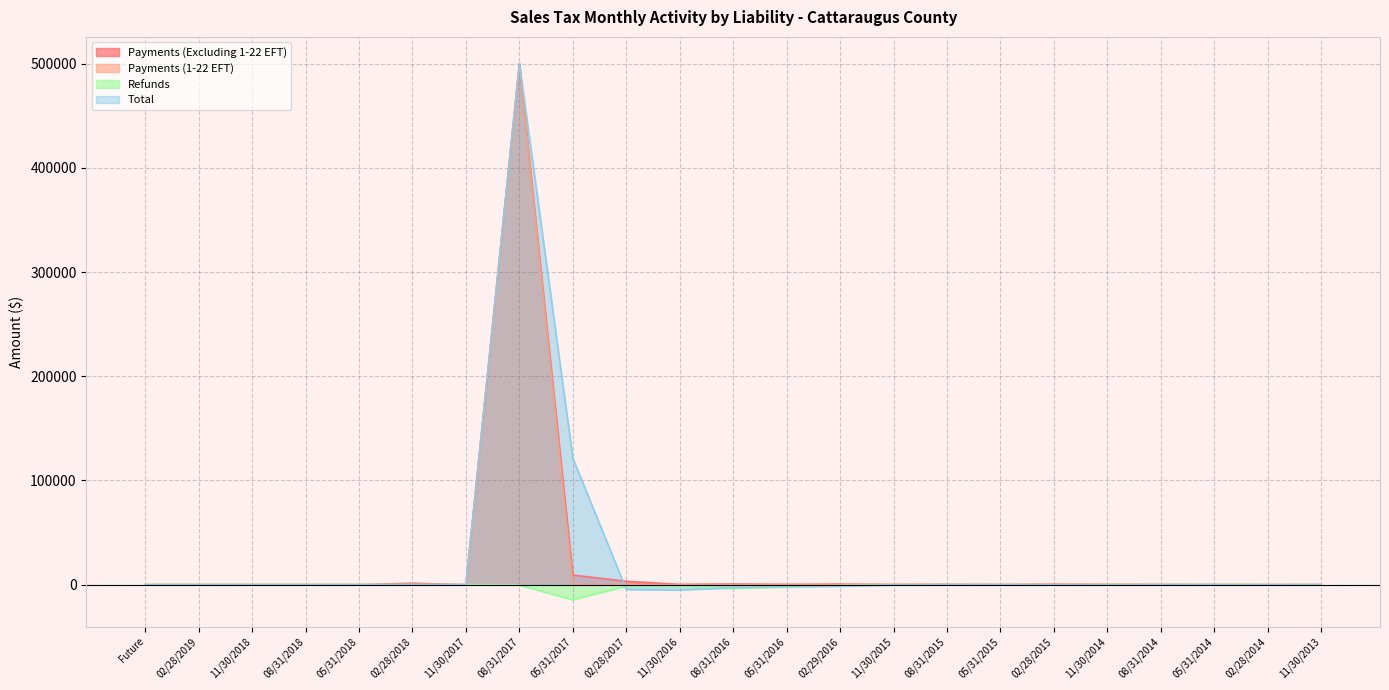

True or false: Payments (Excluding 1-22 EFT) has a value of 253954.2 at 11/30/2016.

False